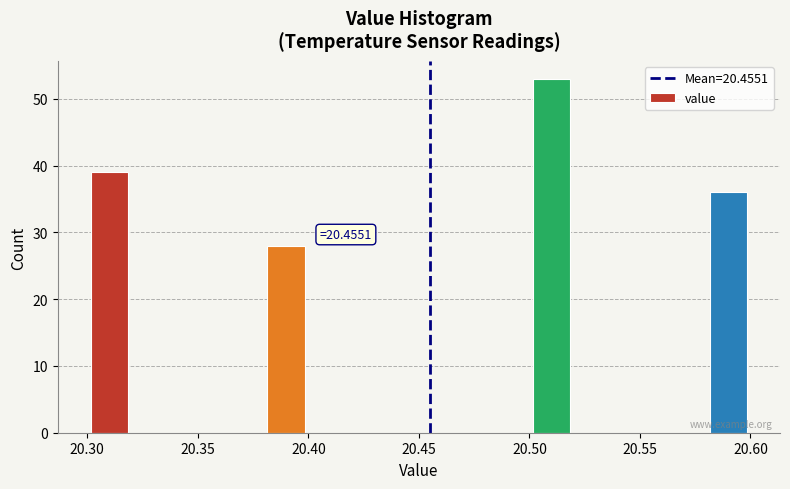

Which range on the x-axis has the tallest bar?

20.50 to 20.52